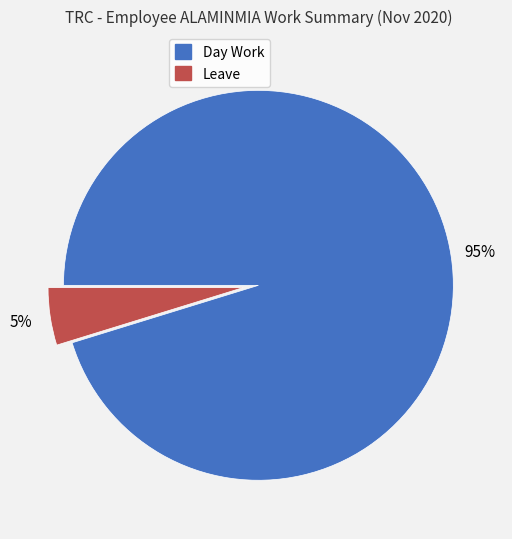

How many slices are in this pie chart?

2